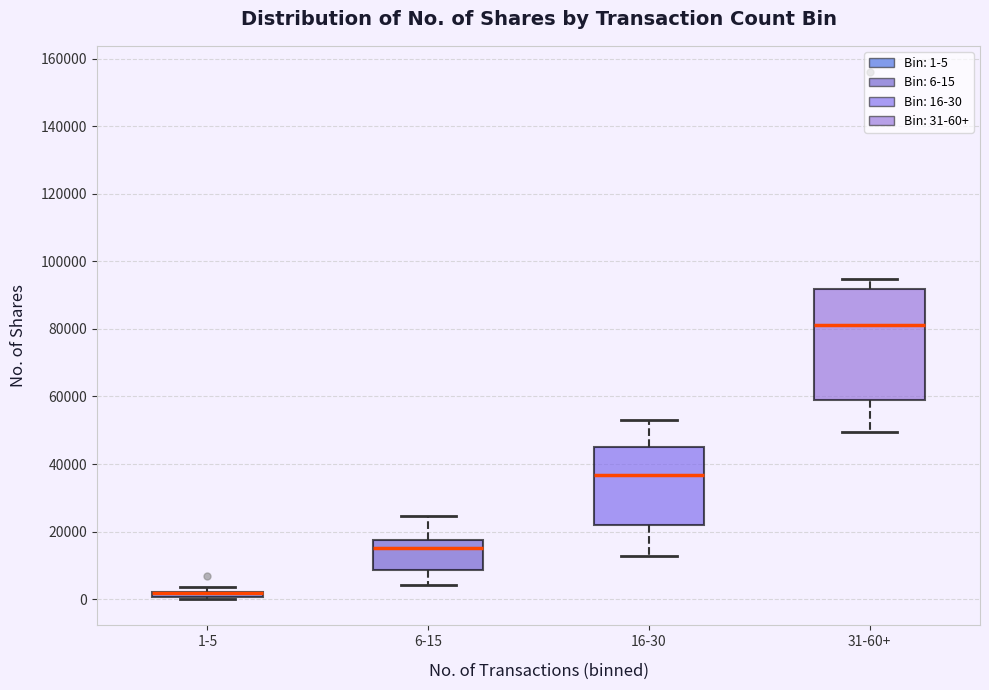

Comparing the boxes themselves (not the whiskers), which one is the tallest?

31-60+